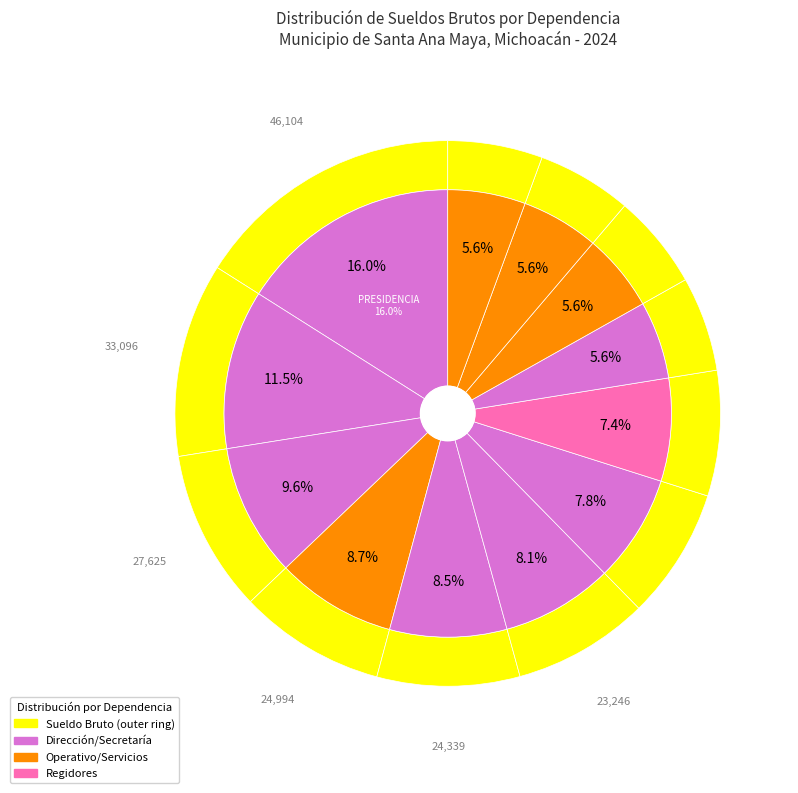

To the nearest percent, what is the difference between the largest and smallest slice percentages?

10%